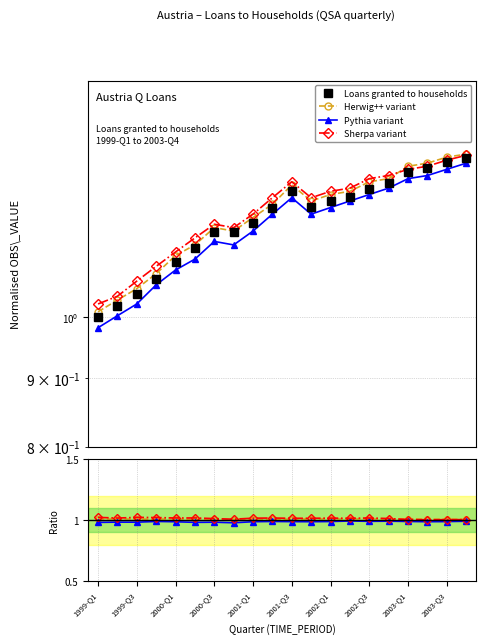

Is it true that Herwig++ variant equals 1.5 at 2001-Q3?

False